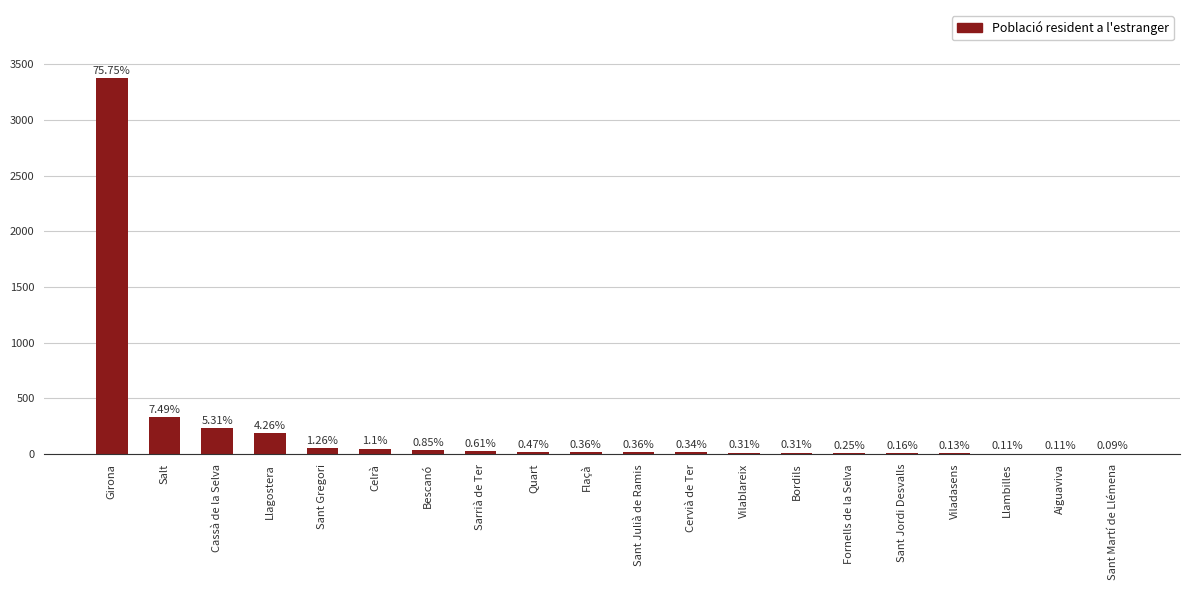

The value at Girona is 4959. True or false?

False